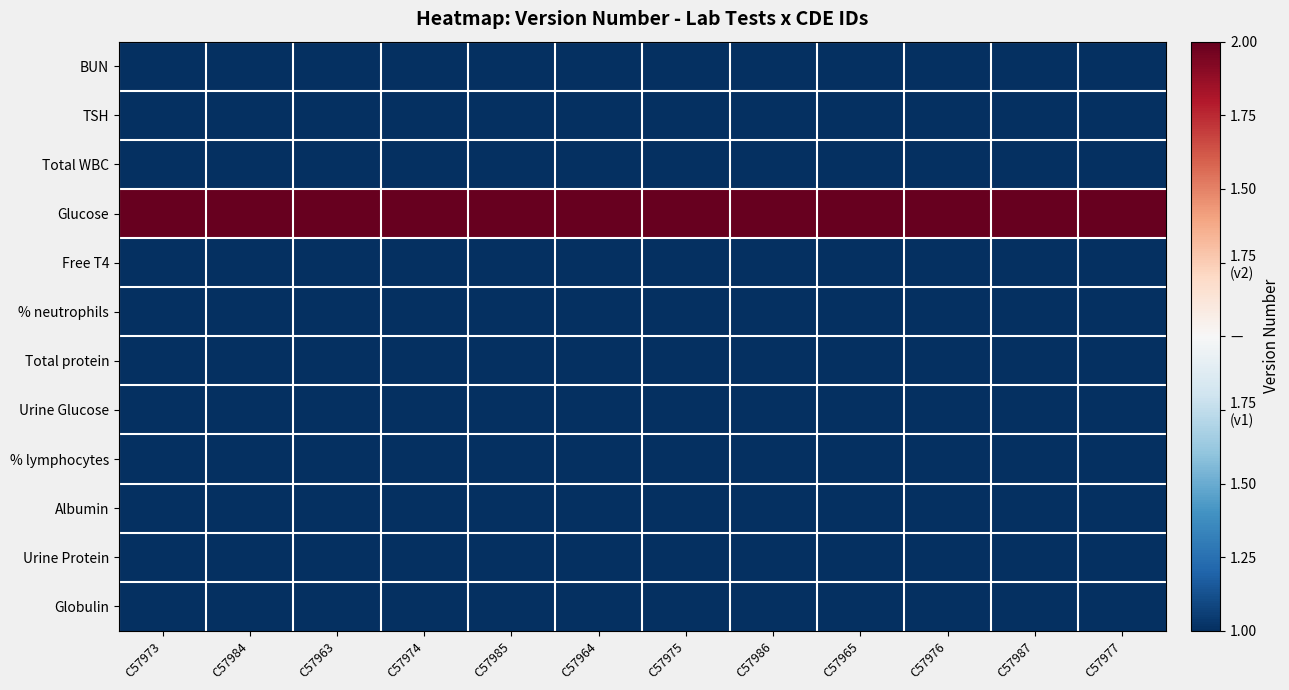

What is the difference between the highest and lowest values at C57974?

2